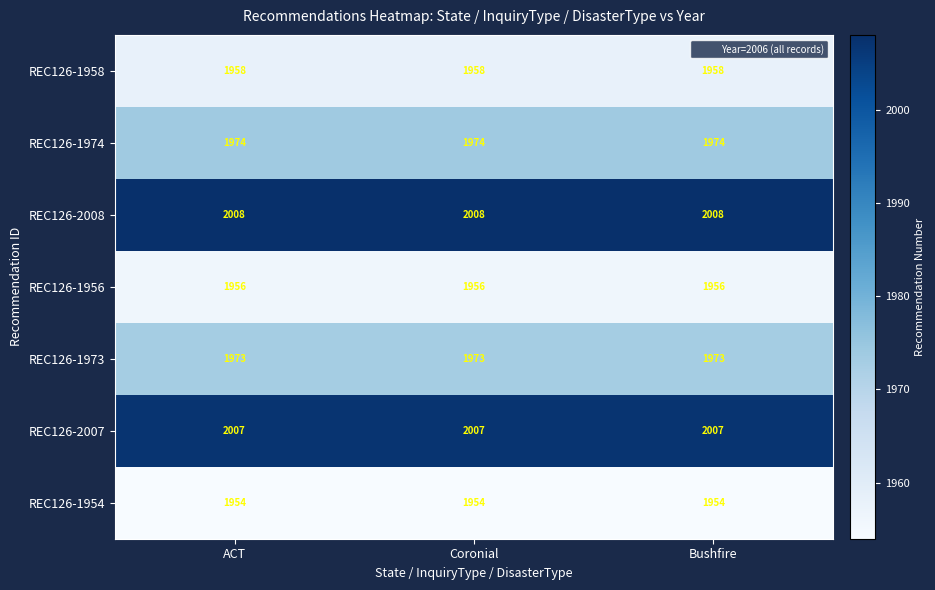

What is the maximum value shown in the chart?

2008